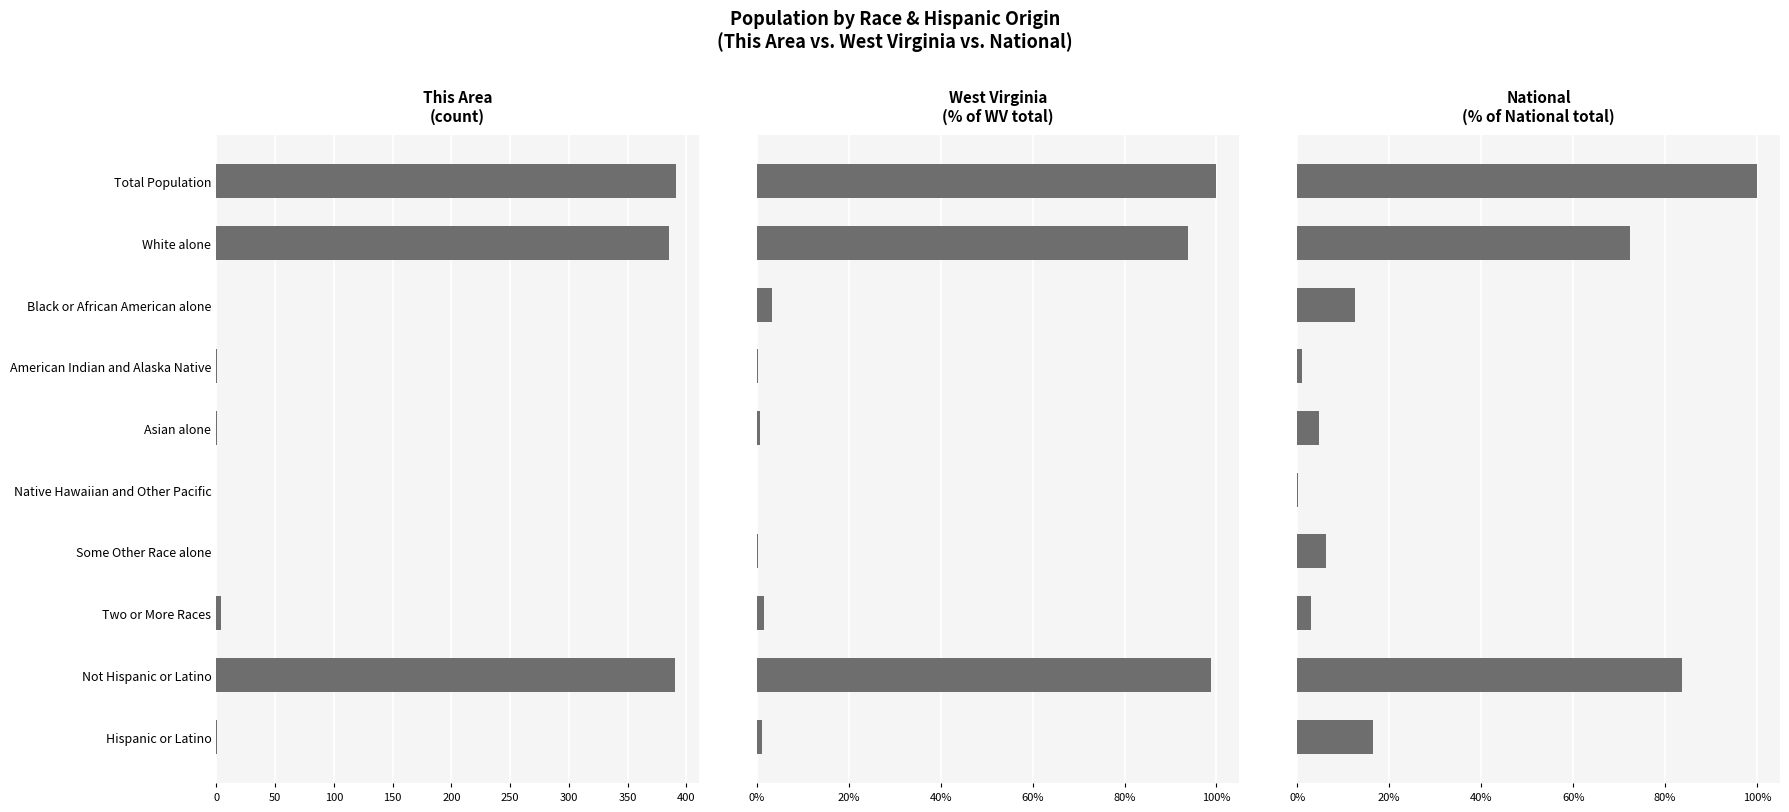

What is the difference between the maximum and minimum values in the This Area series?

391.0